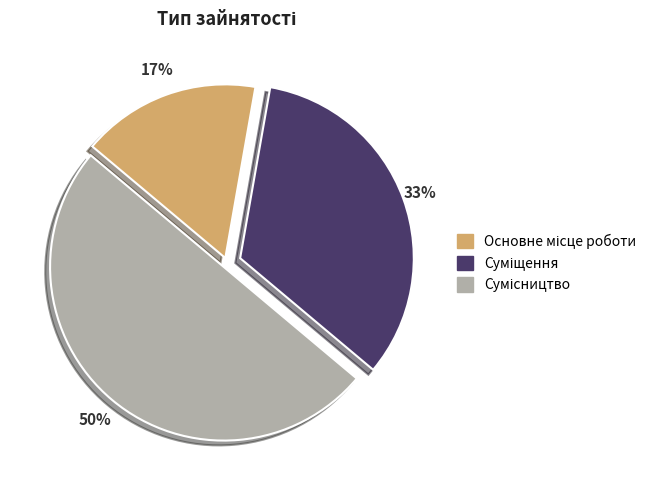

To the nearest percent, what is the average slice percentage?

33%